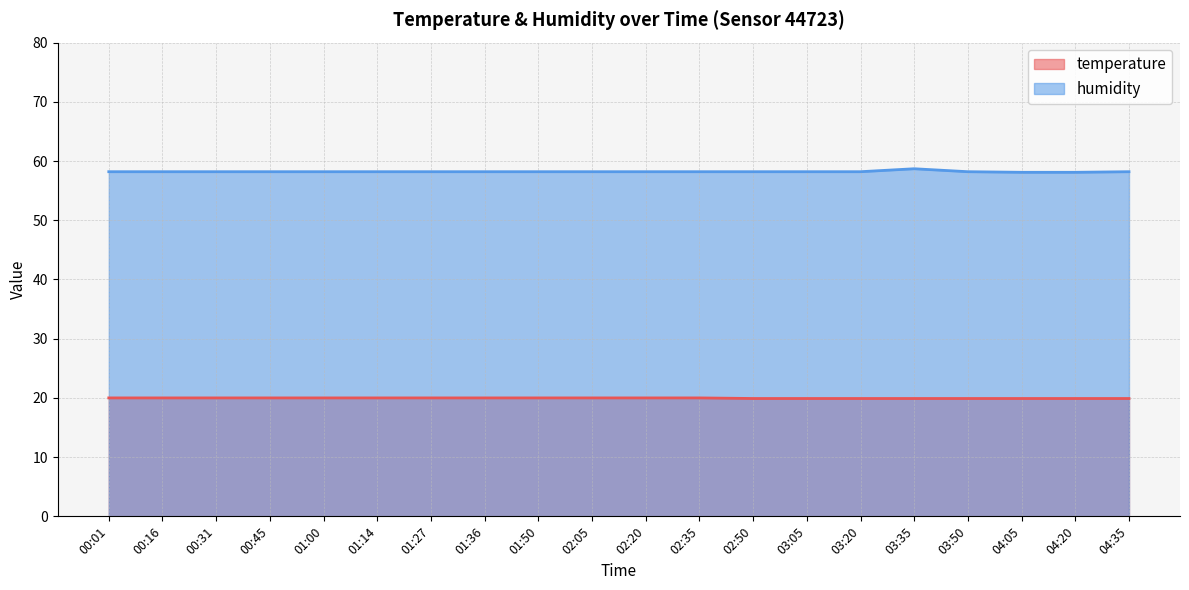

What is the minimum value for humidity?

58.1